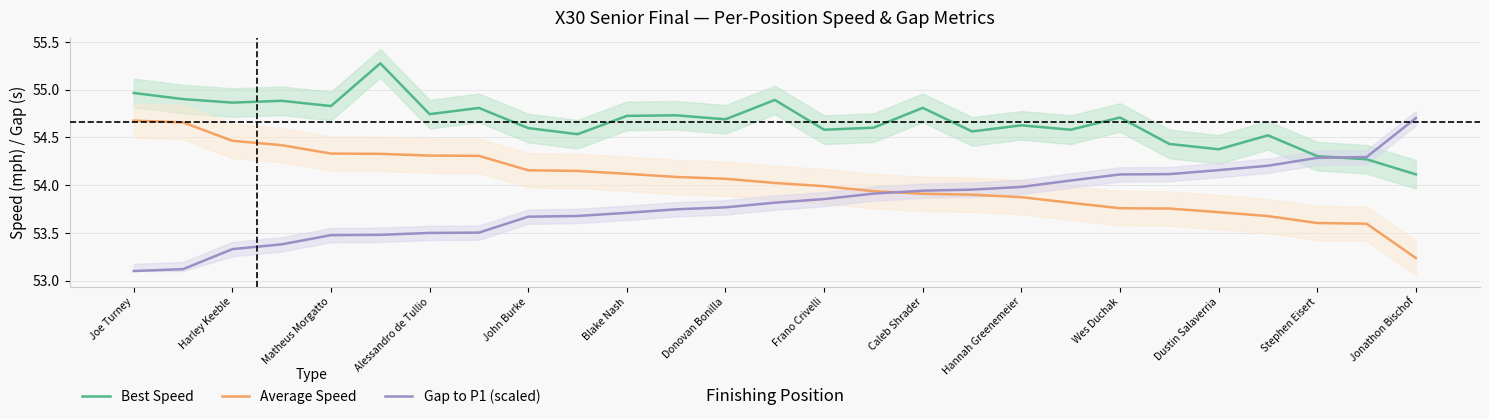

At which label is Average Speed closest to 53?

Jonathon Bischof